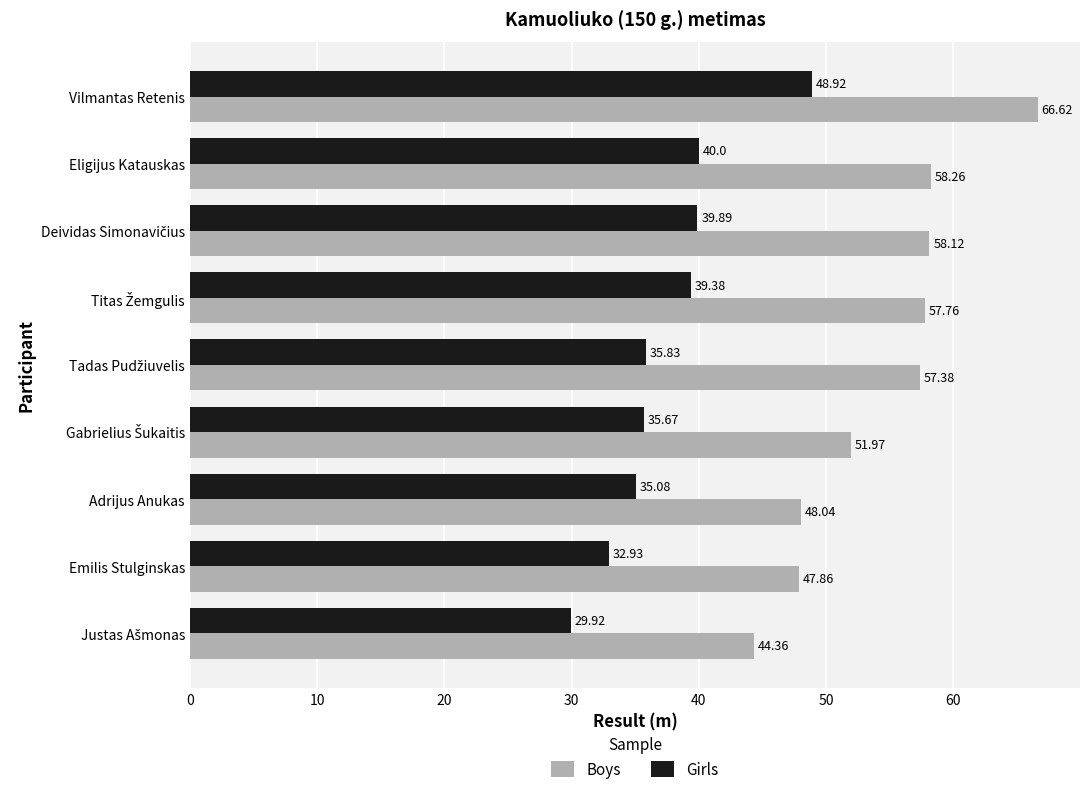

At how many categories does at least one series exceed 44?

9